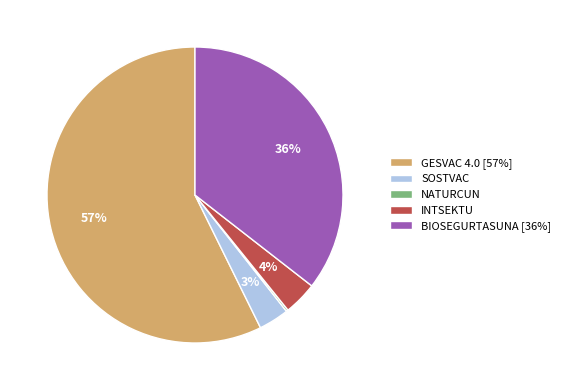

Is the sum of SOSTVAC and BIOSEGURTASUNA [36%] greater than half?

No